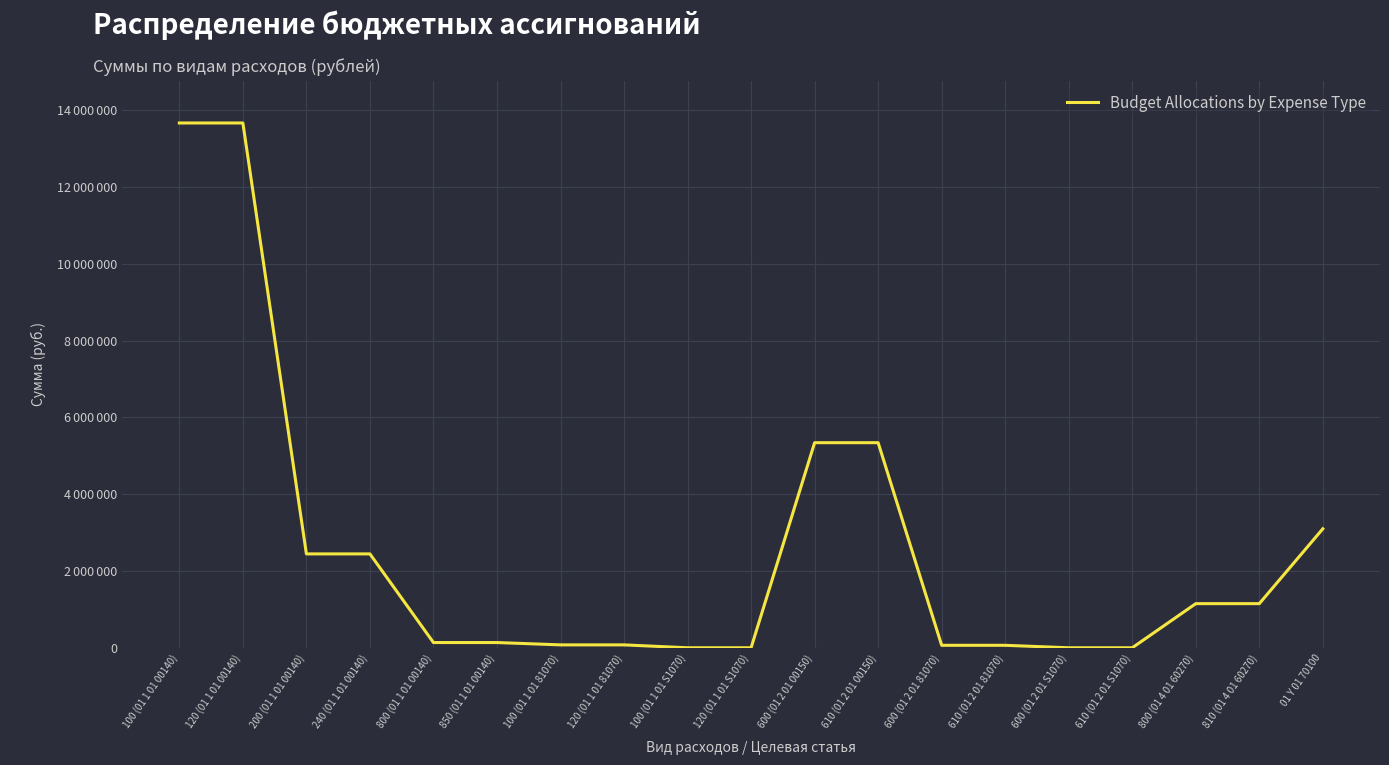

Is this an area chart (filled region under the line)?

No